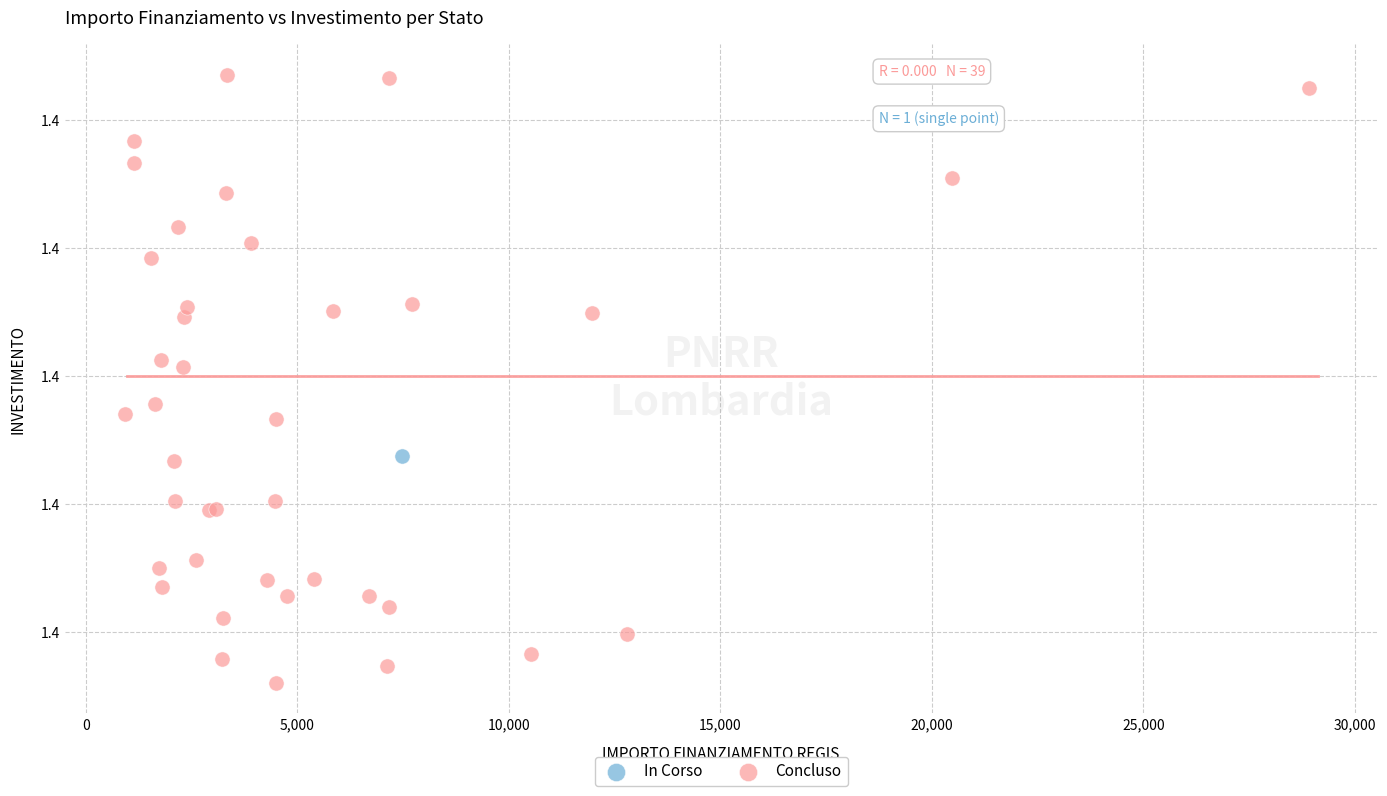

What are all the series names shown in the legend?

In Corso, Concluso